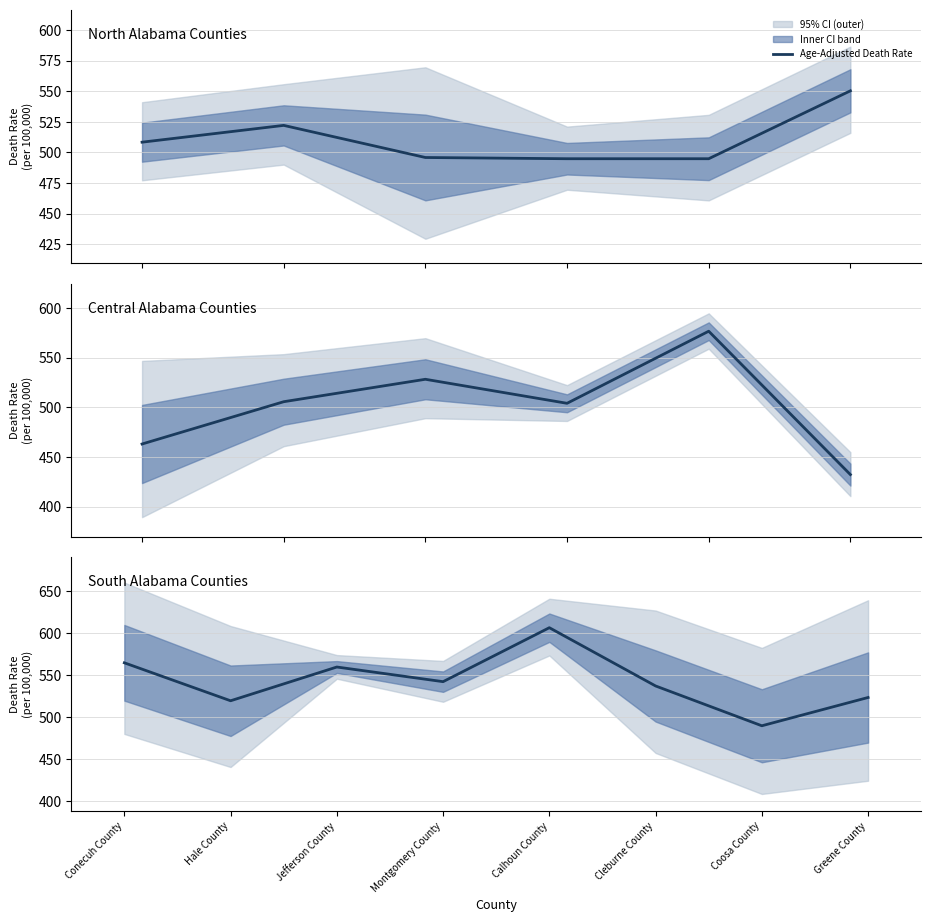

At which label is the value closest to 547?

Montgomery County